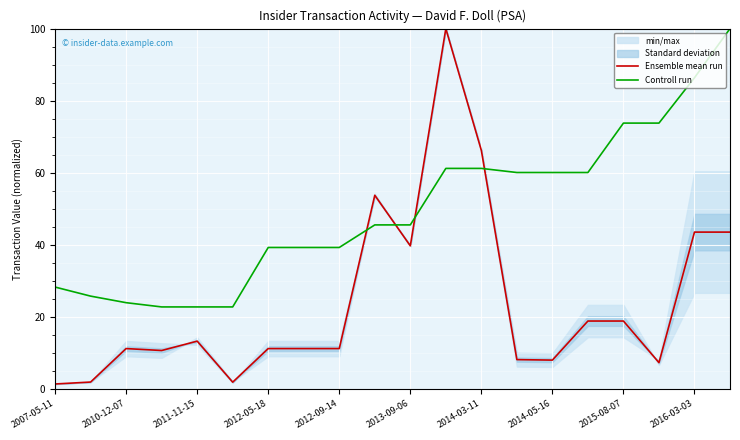

Is the value of Controll run at 2014-05-16 greater than the value of Ensemble mean run at 2007-05-11?

Yes